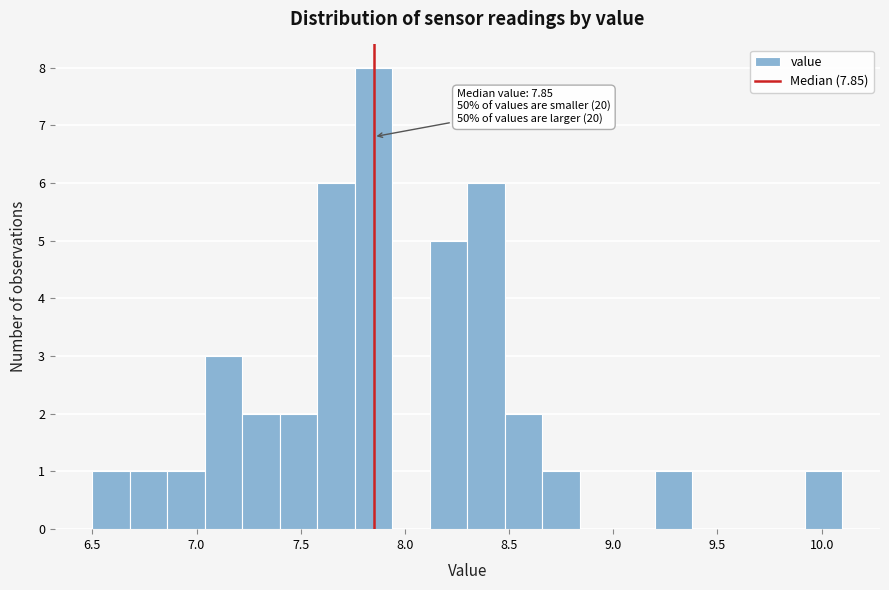

Around what value on the x-axis is the tallest bar? Give the approximate position of its centre, as read against the axis.

7.85